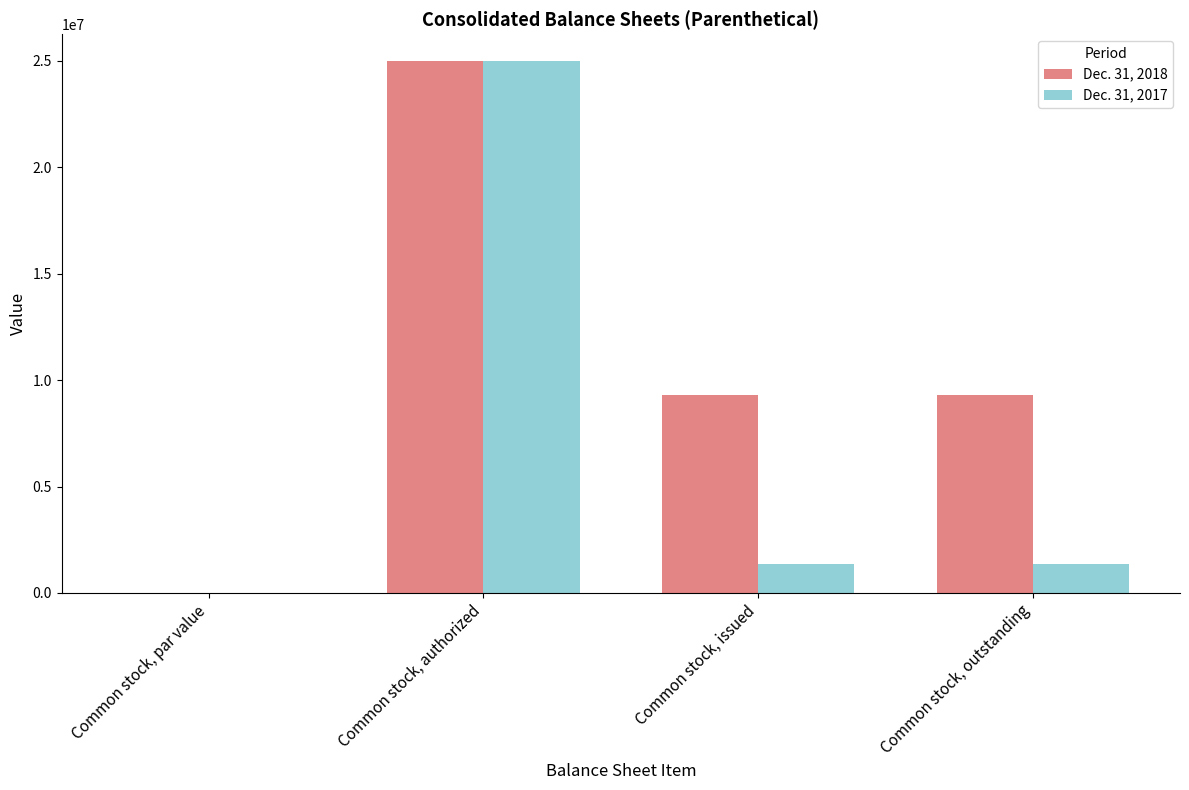

The Dec. 31, 2017 series shows 25000000.0 at Common stock, authorized. True or false?

True